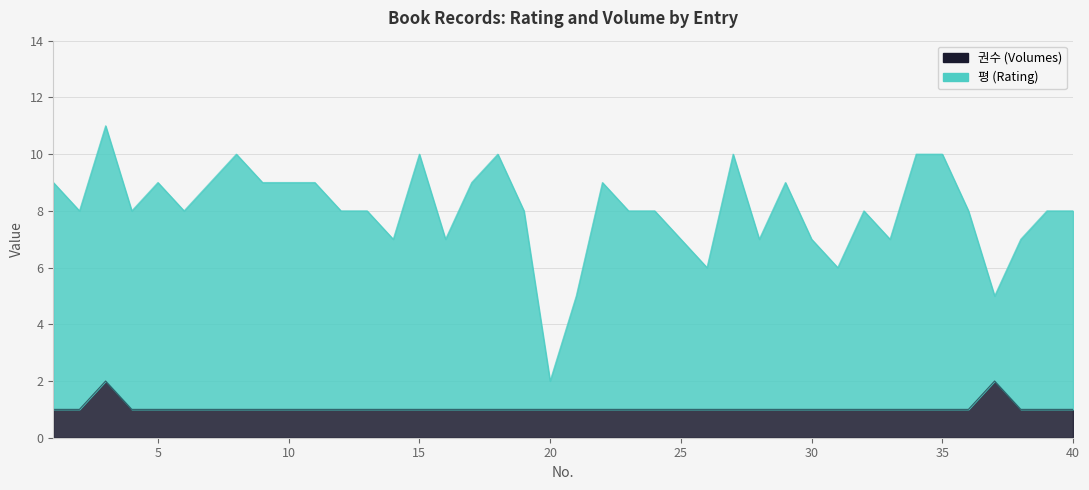

What is the sum of all 권수 values?

42